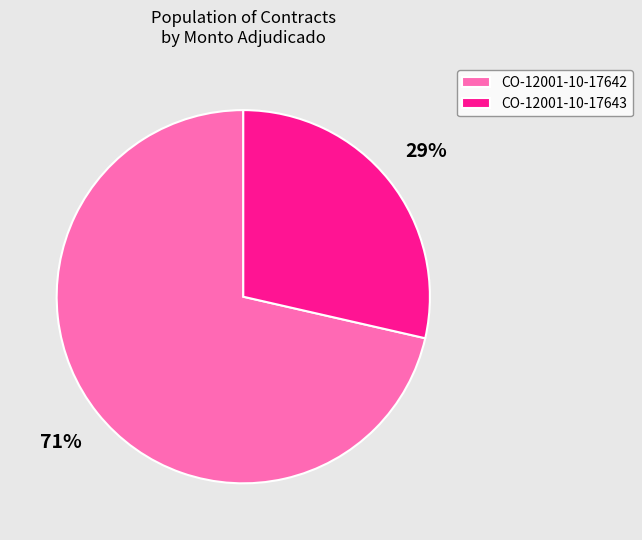

Is it true that CO-12001-10-17643 is 42% of the pie?

False